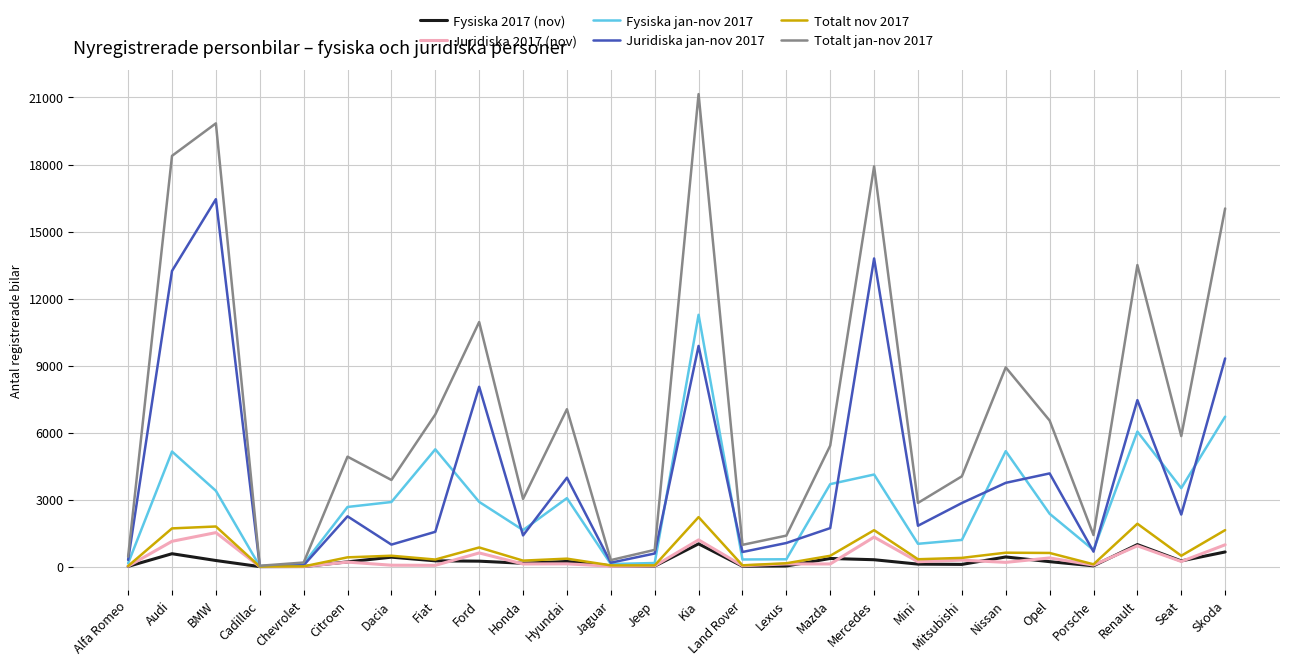

Which series has the largest range (max minus min)?

Totalt jan-nov 2017